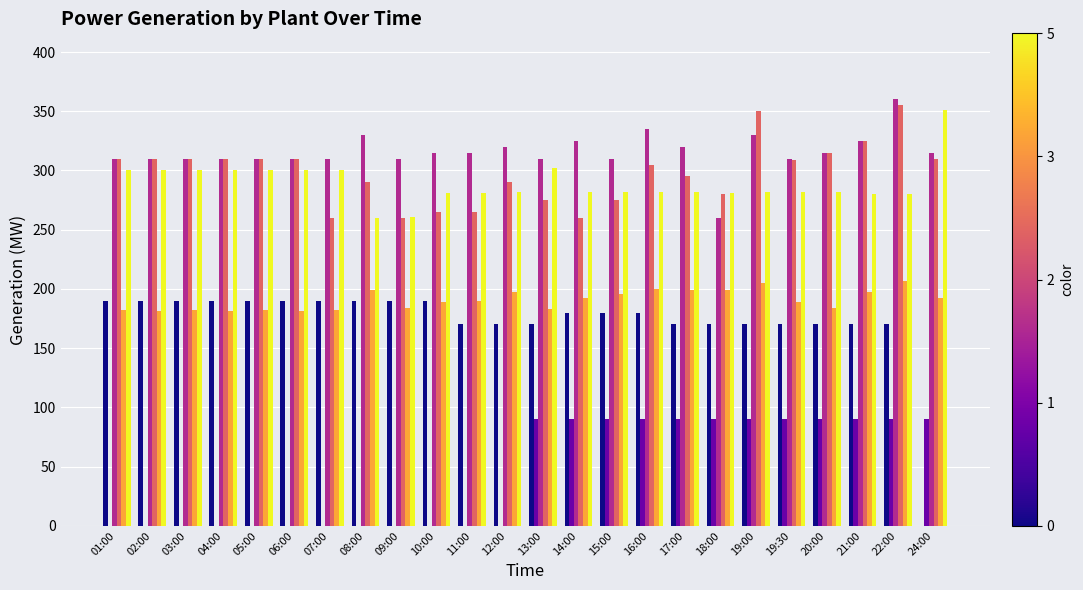

How many distinct data groups are displayed?

6